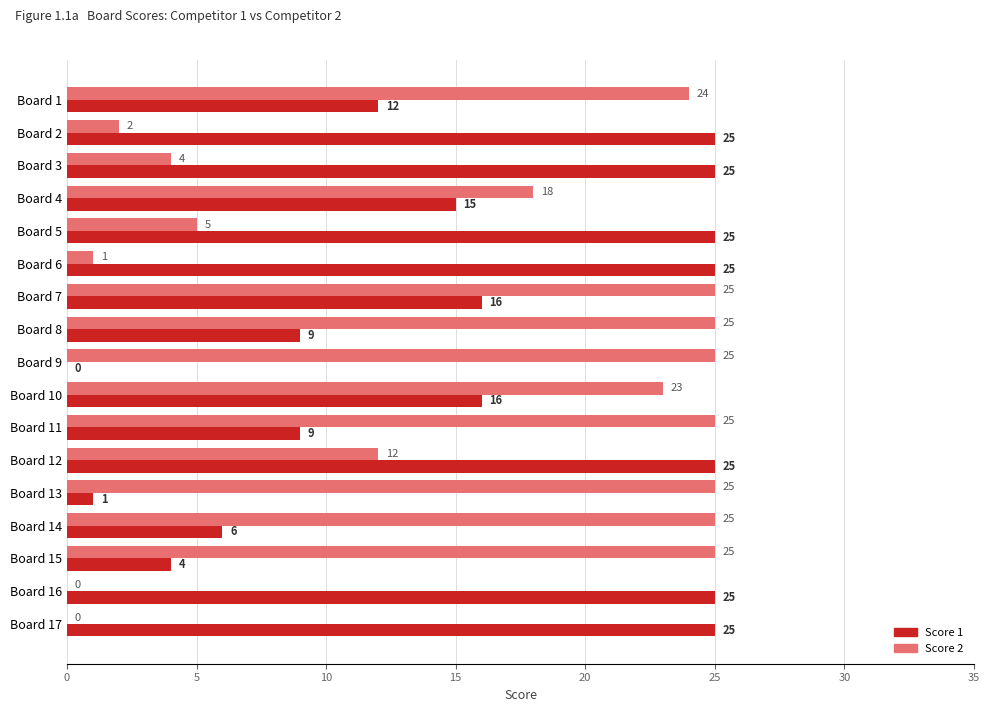

True or false: Score 1 has a value of 4 at Board 10.

False